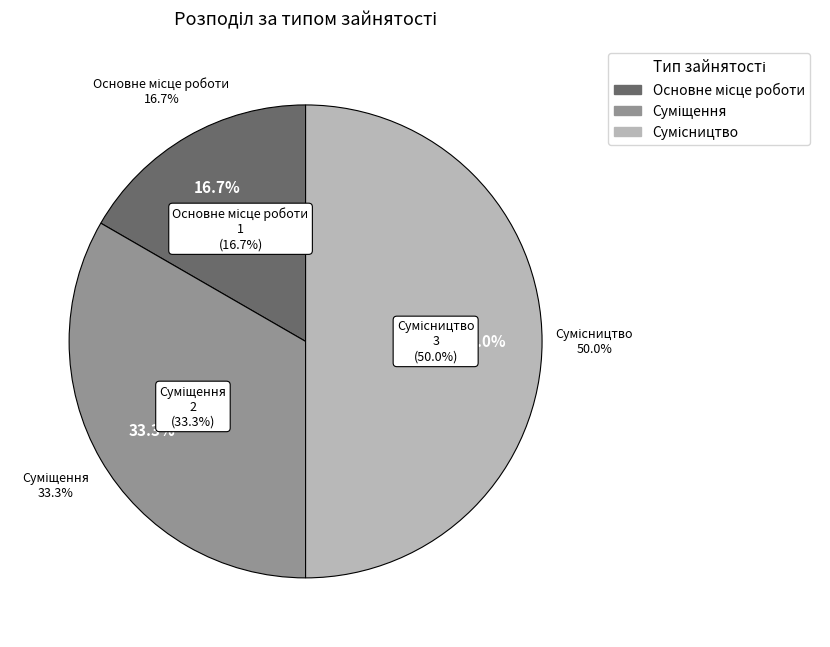

Which category has the smallest portion of the pie?

Основне місце роботи